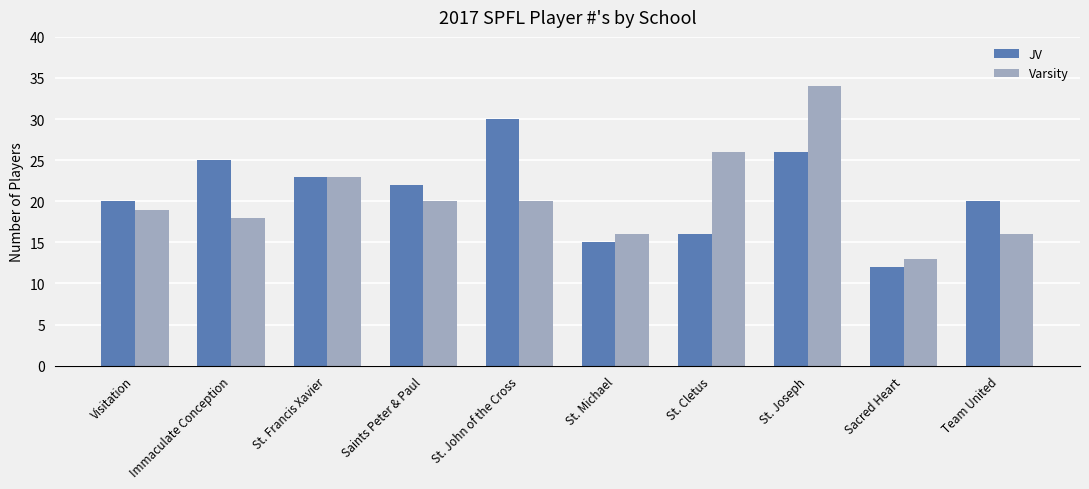

What is the lowest value of the Varsity series?

13